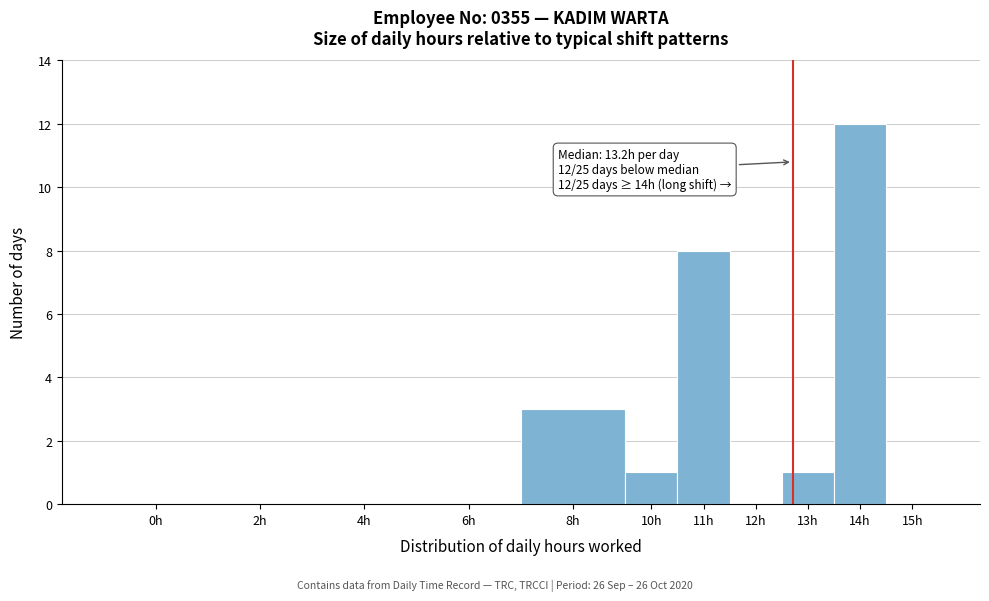

Reading left to right, transcribe all the data shown in this chart.

0h=0	2h=0	4h=0	6h=0	8h=3	10h=1	11h=8	12h=0	13h=1	14h=12	15h=0